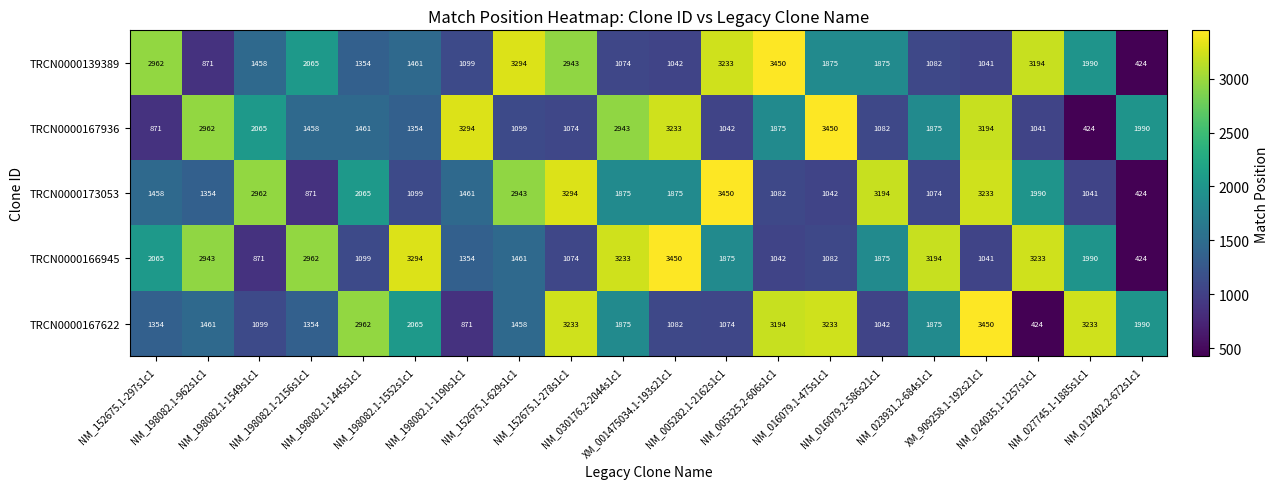

Which series has the largest total across all categories?

TRCN0000166945